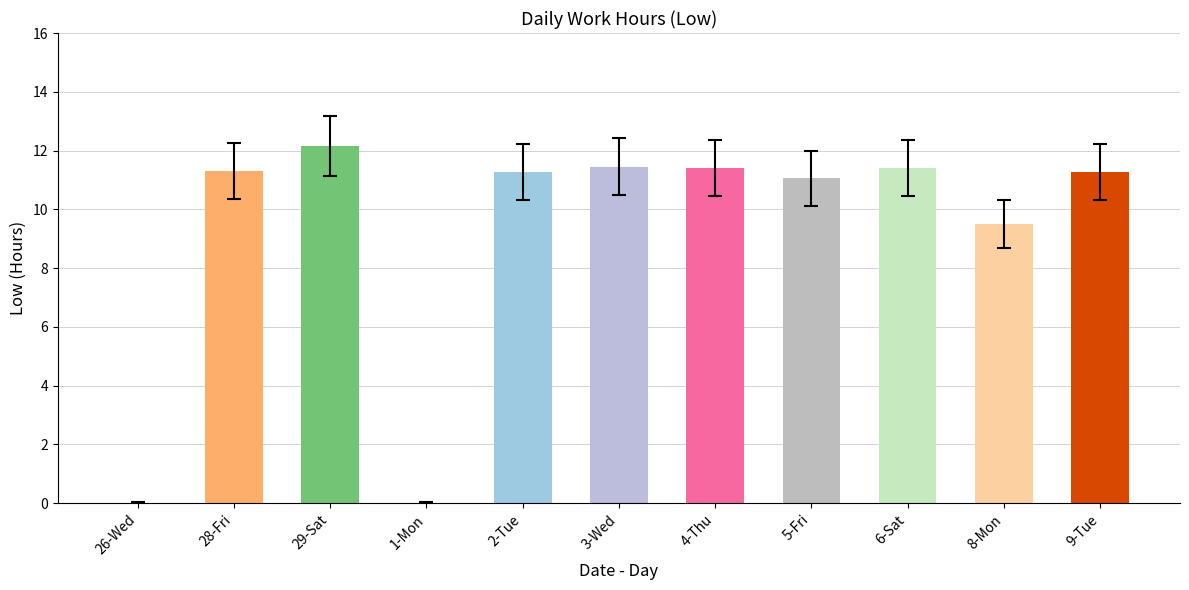

What is the ratio of the value at 5-Fri to the value at 9-Tue?

1.0